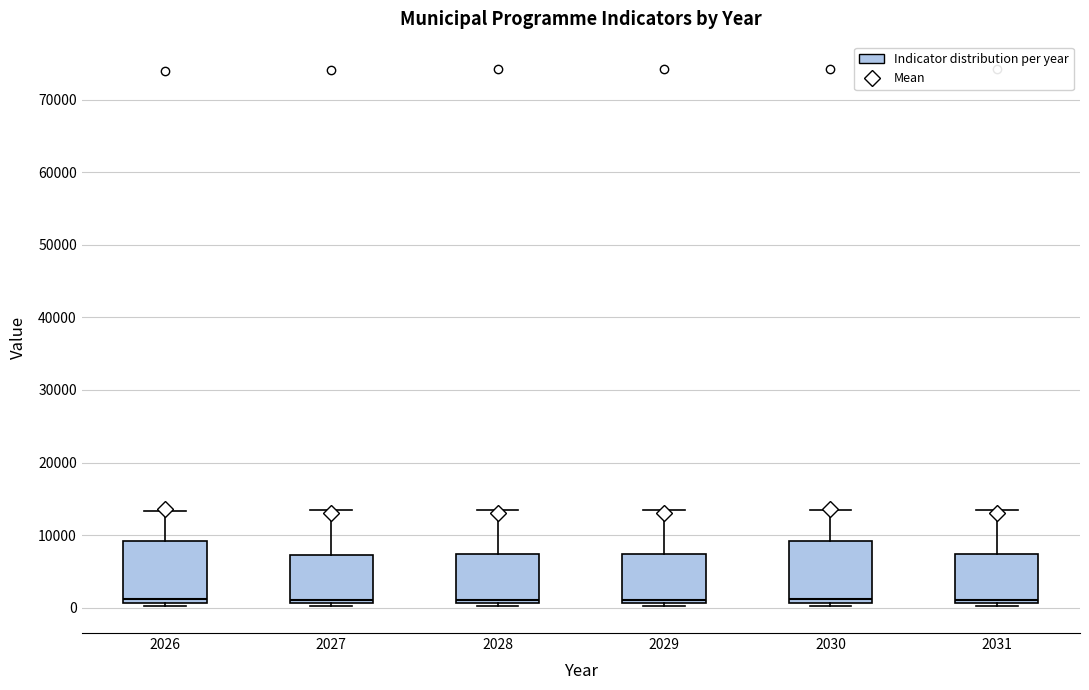

Reading left to right, read every box against the y-axis: the position of its median line, the range the box covers, and the ends of its whiskers. The values are not printed on the chart, so give them approximately, as read against the axis.

2026: median 1000 (just above the box's lower edge), box 1000 to 9000, whiskers 0 to 13000
2027: median 1000 (just above the box's lower edge), box 1000 to 7000, whiskers 0 to 13000
2028: median 1000 (just above the box's lower edge), box 1000 to 7000, whiskers 0 to 14000
2029: median 1000 (just above the box's lower edge), box 1000 to 7000, whiskers 0 to 14000
2030: median 1000 (just above the box's lower edge), box 1000 to 9000, whiskers 0 to 14000
2031: median 1000 (just above the box's lower edge), box 1000 to 7000, whiskers 0 to 14000